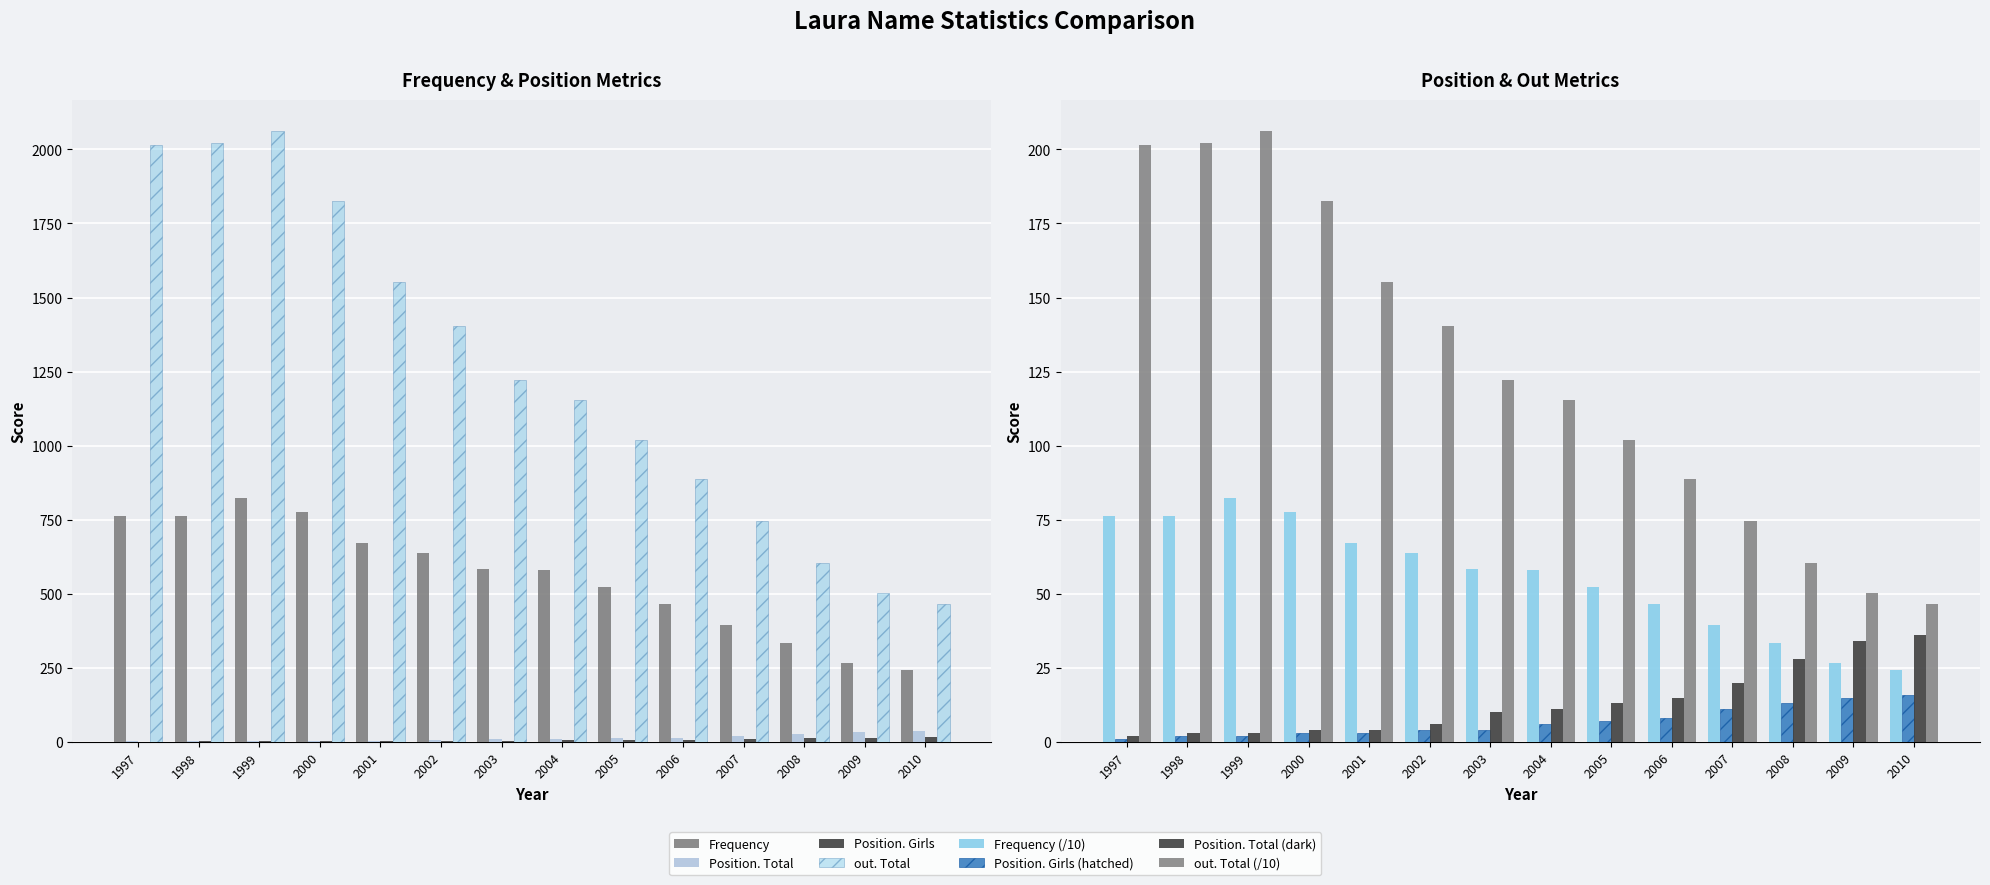

Reading left to right, what are all the values shown in this chart?

Frequency: 1997=764.0	1998=762.0	1999=823.0	2000=776.0	2001=671.0	2002=638.0	2003=585.0	2004=579.0	2005=524.0	2006=465.0	2007=395.0	2008=334.0	2009=266.0	2010=243.0
Position. Total: 1997=2.0	1998=3.0	1999=3.0	2000=4.0	2001=4.0	2002=6.0	2003=10.0	2004=11.0	2005=13.0	2006=15.0	2007=20.0	2008=28.0	2009=34.0	2010=36.0
Position. Girls: 1997=1.0	1998=2.0	1999=2.0	2000=3.0	2001=3.0	2002=4.0	2003=4.0	2004=6.0	2005=7.0	2006=8.0	2007=11.0	2008=13.0	2009=15.0	2010=16.0
out. Total: 1997=2016.0	1998=2023.0	1999=2063.0	2000=1827.0	2001=1551.0	2002=1404.0	2003=1221.0	2004=1155.0	2005=1020.0	2006=889.0	2007=747.0	2008=605.0	2009=504.0	2010=466.0
Frequency (/10): 1997=76.4	1998=76.2	1999=82.3	2000=77.6	2001=67.1	2002=63.8	2003=58.5	2004=57.9	2005=52.4	2006=46.5	2007=39.5	2008=33.4	2009=26.6	2010=24.3
out. Total (/10): 1997=201.6	1998=202.3	1999=206.3	2000=182.7	2001=155.1	2002=140.4	2003=122.1	2004=115.5	2005=102.0	2006=88.9	2007=74.7	2008=60.5	2009=50.4	2010=46.6